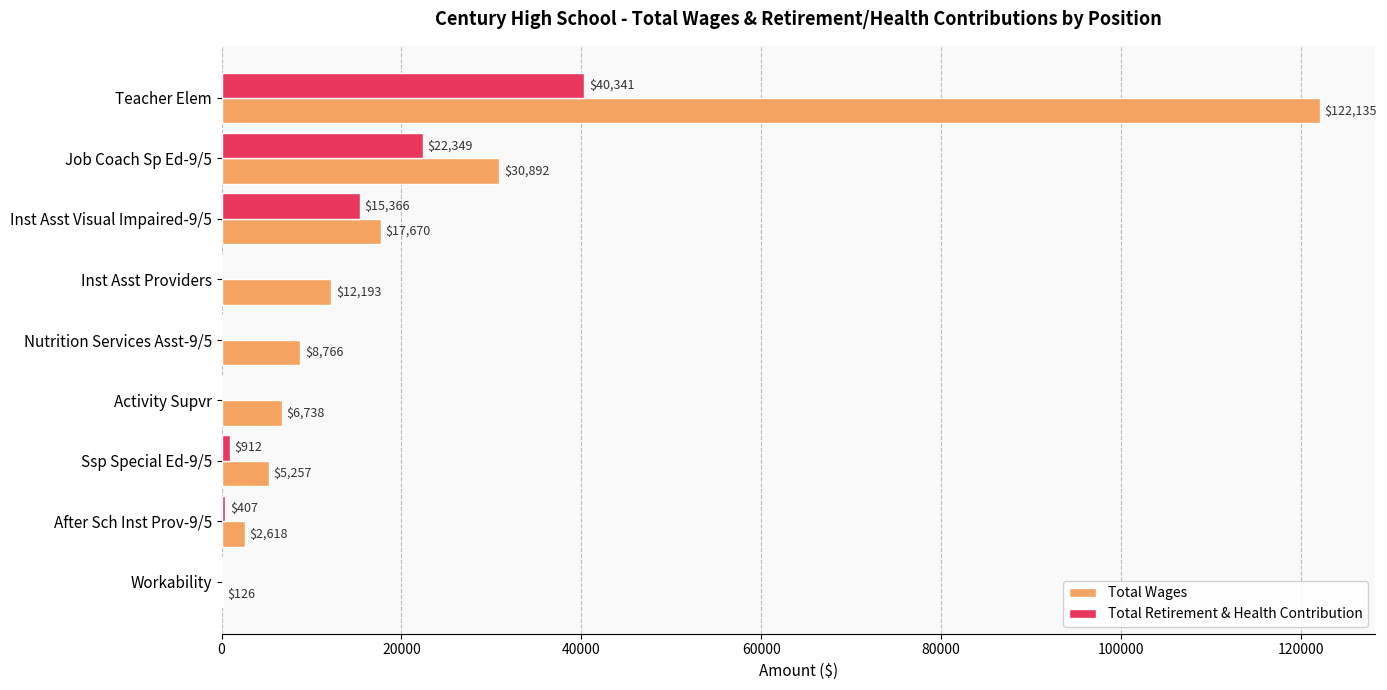

The Total Wages series shows 54525 at Job Coach Sp Ed-9/5. True or false?

False